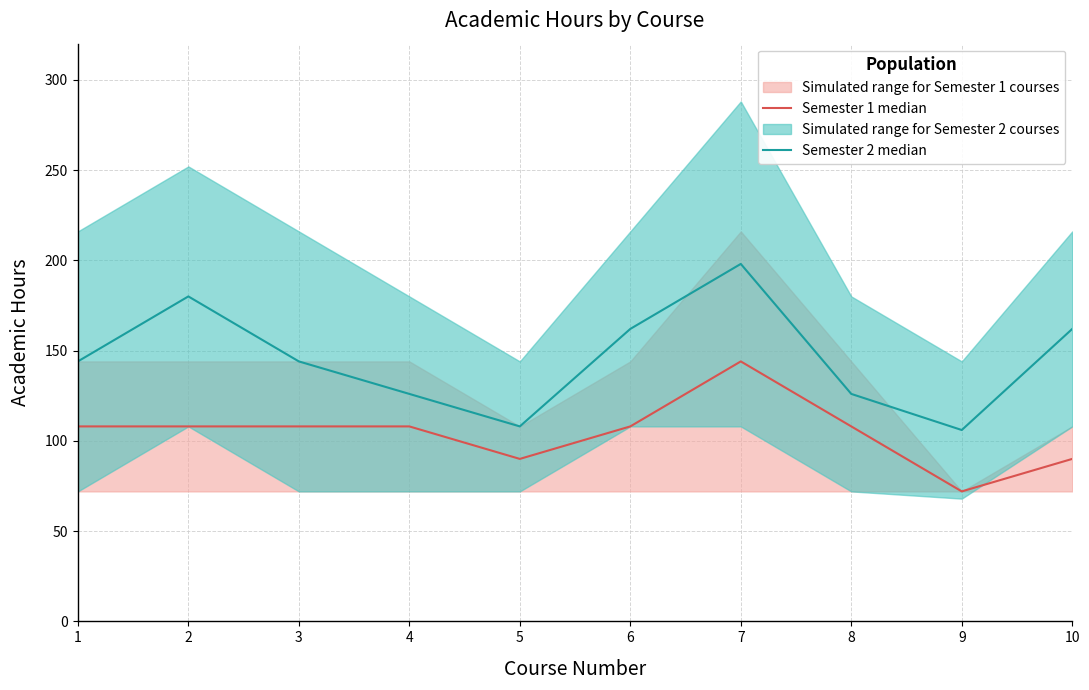

Which series has the largest range (max minus min)?

Semester 2 median